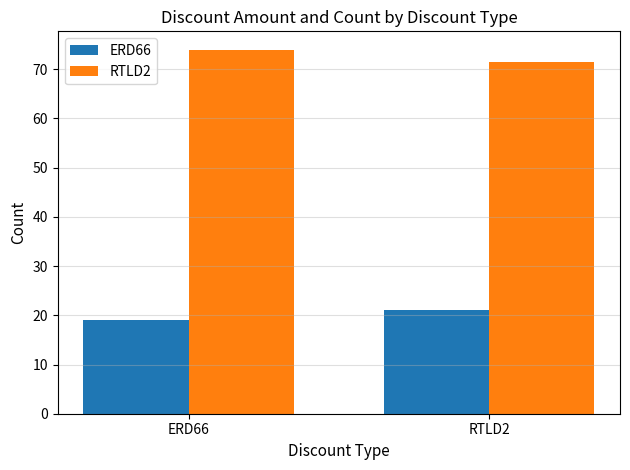

What is the total value across all series at RTLD2?

92.4